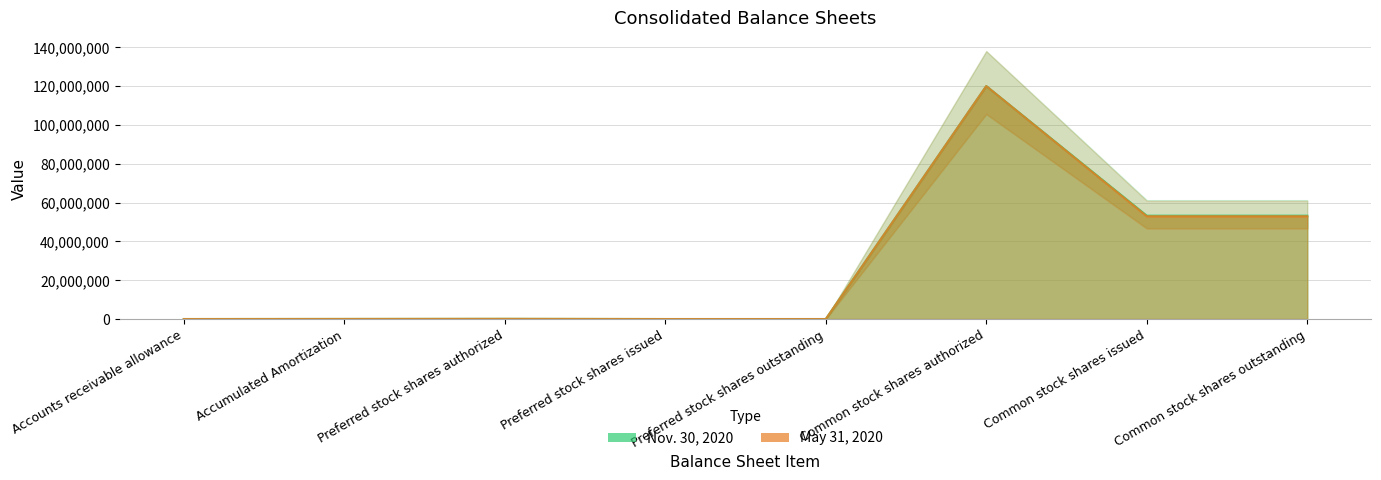

At which label is May 31, 2020 closest to 60000000?

Common stock shares issued